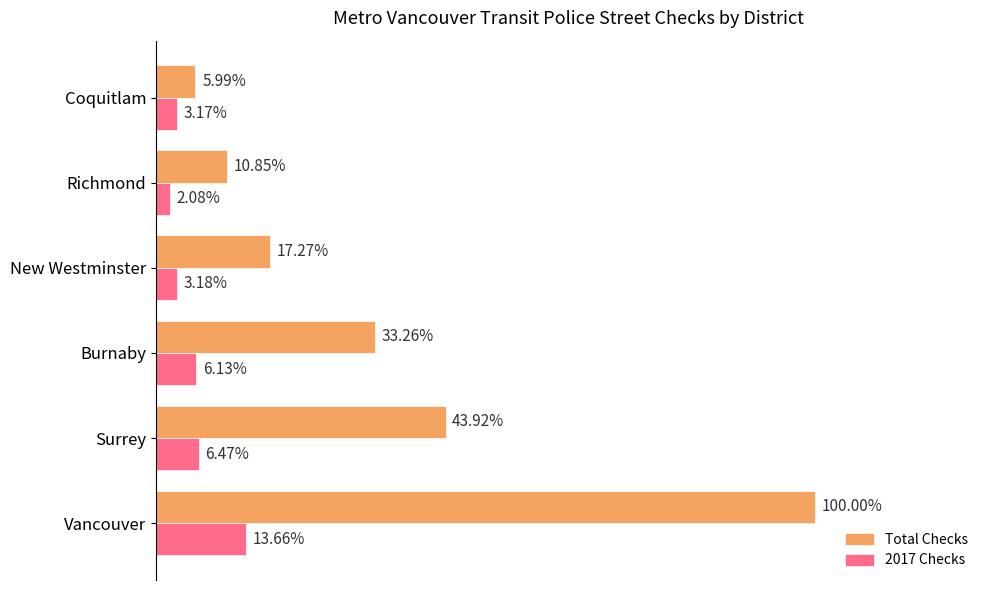

What are all the series names shown in the legend?

Total Checks, 2017 Checks